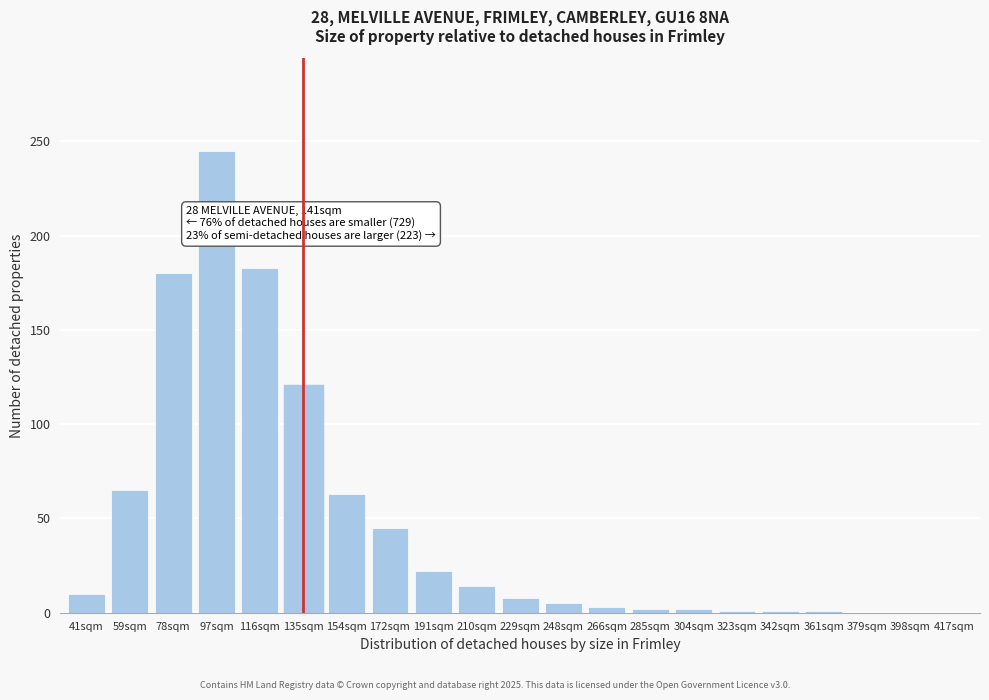

The value at 172sqm is 45. True or false?

True